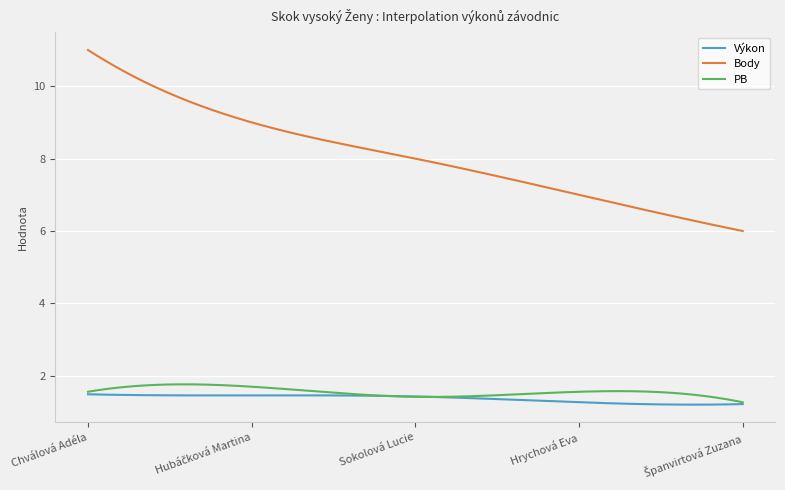

Which series has the largest range (max minus min)?

Body